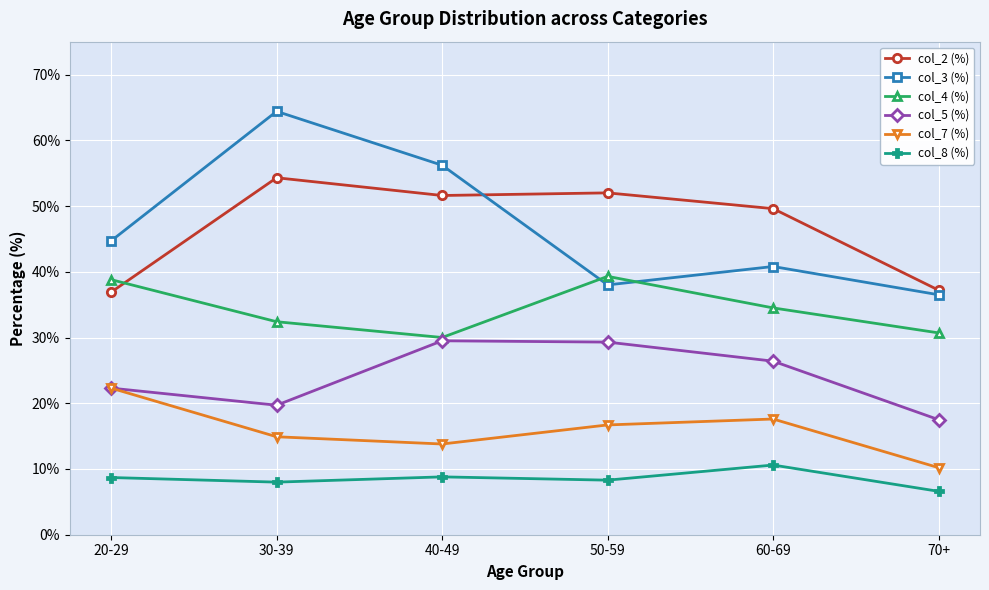

What is the spread (max minus min) of values at 30-39?

56.4